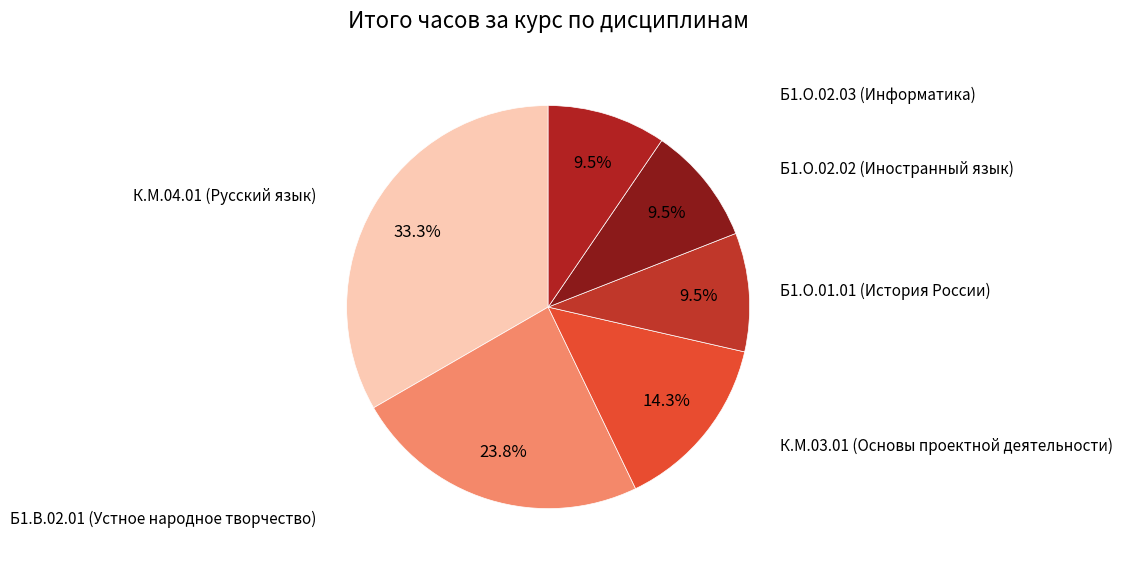

Does К.М.04.01 (Русский язык) represent more than half of the total?

No